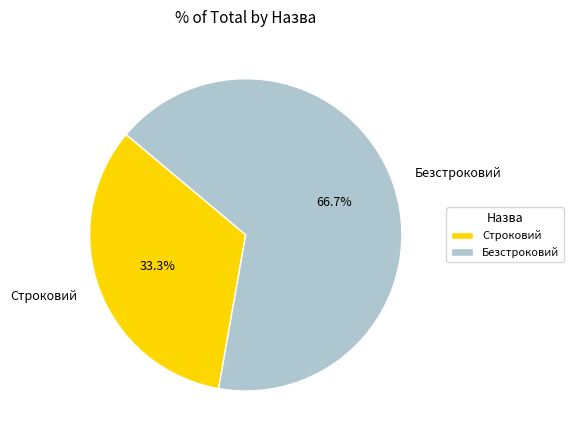

Which category has the smallest portion of the pie?

Строковий